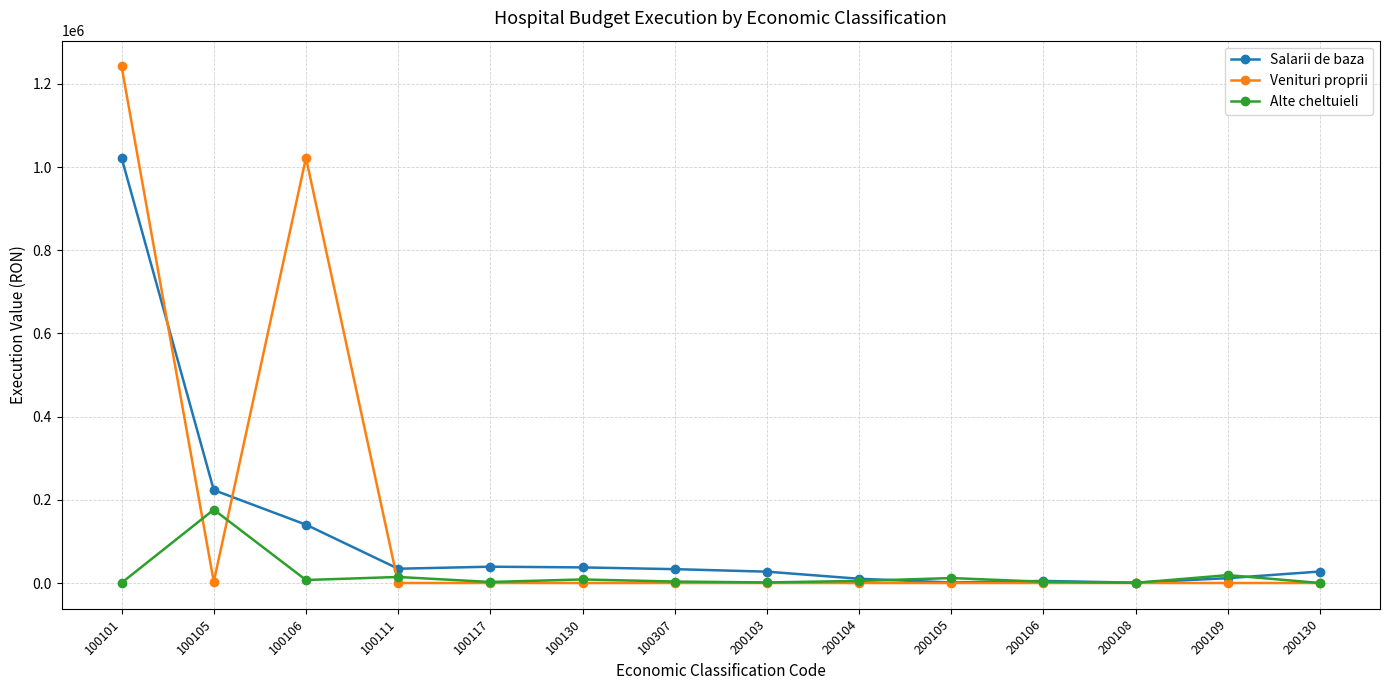

What is the sum of all Salarii de baza values?

1614074.4